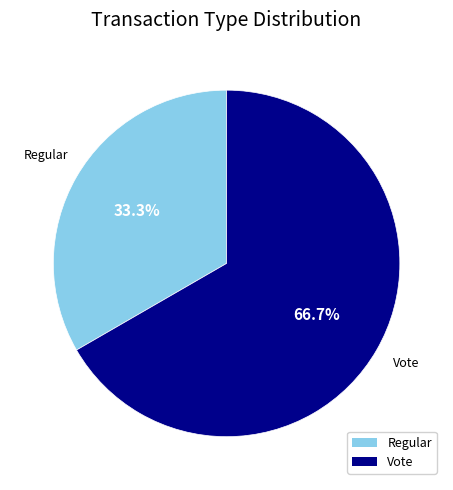

How many segments does this pie chart have?

2